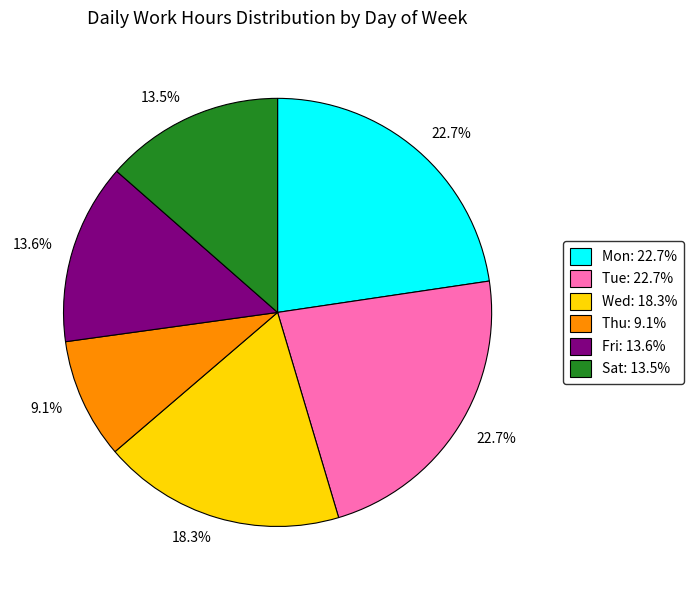

To the nearest percent, what is the difference between the largest and smallest slice percentages?

14%